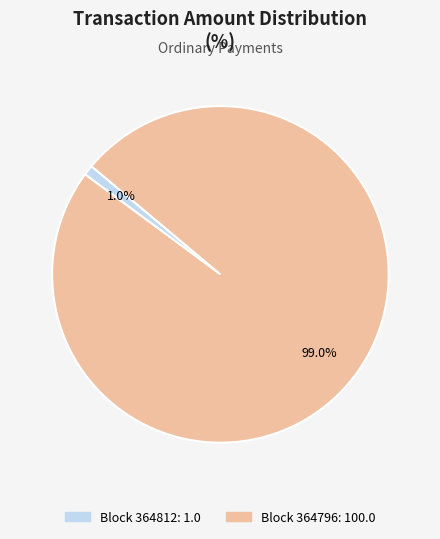

Does any single category account for the majority?

Yes